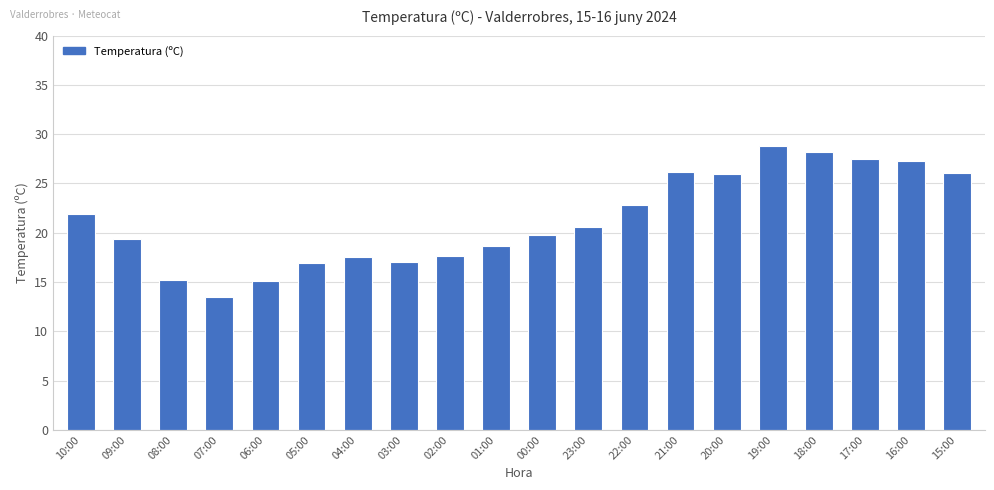

What is the difference between the values at 07:00 and 06:00?

1.6